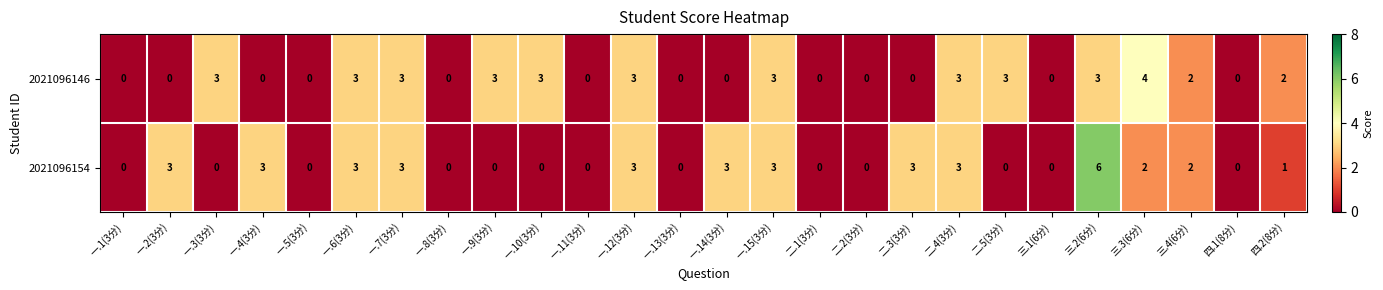

What is the difference between the highest and lowest values at 一.9(3分)?

3